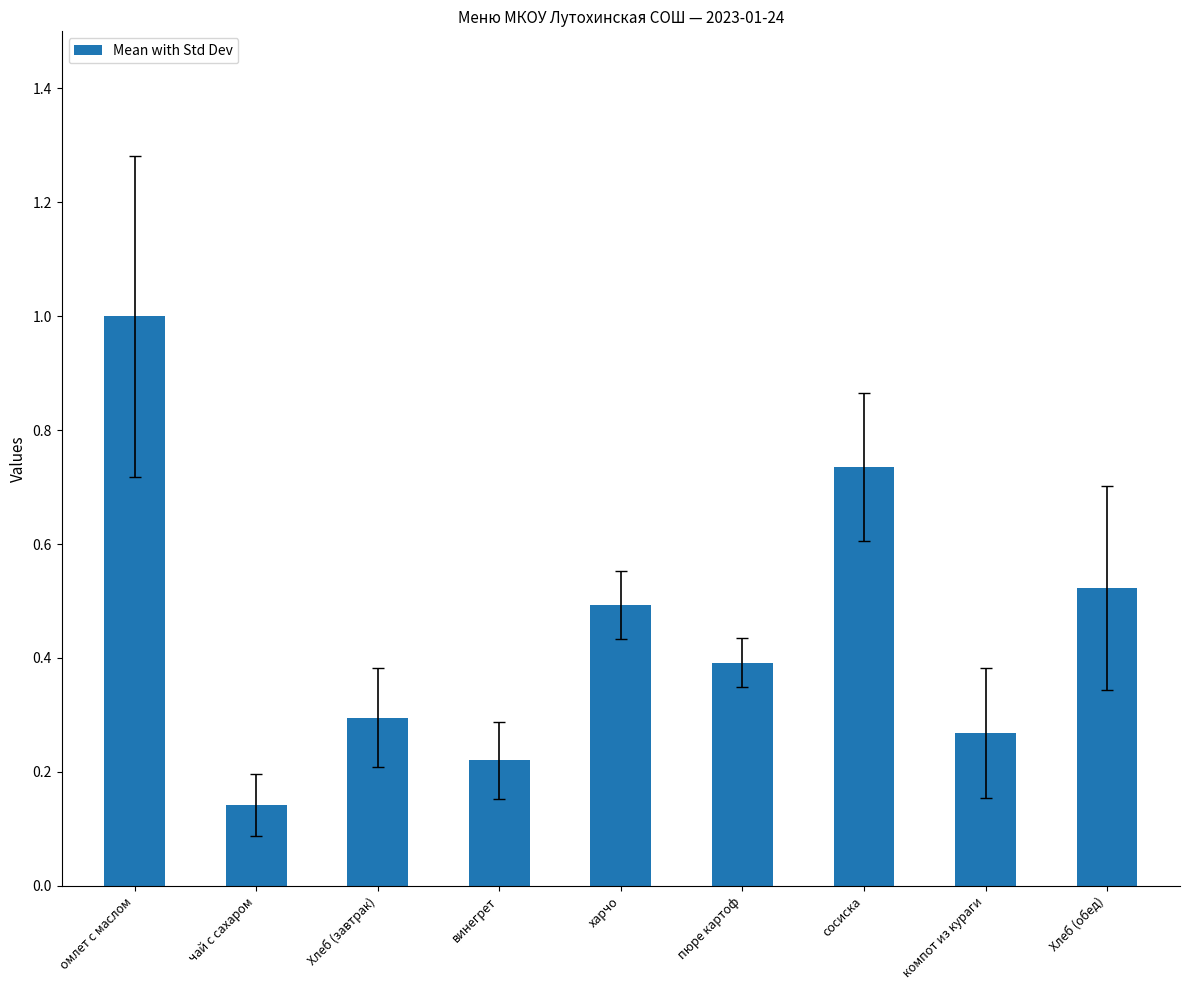

The value at Хлеб (завтрак) is 0.3. True or false?

True